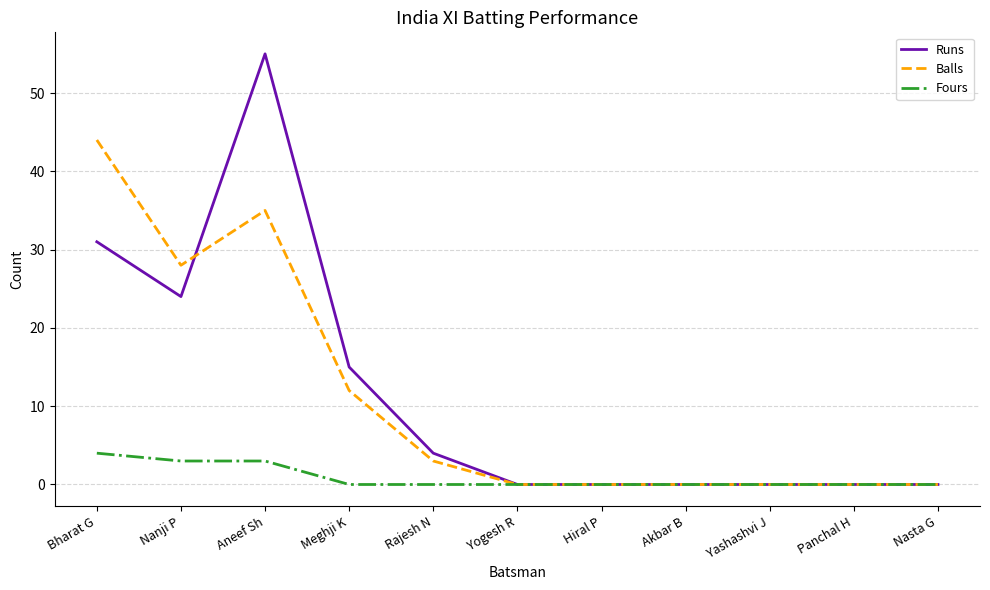

List the series in order of their peak value, highest first.

Runs, Balls, Fours